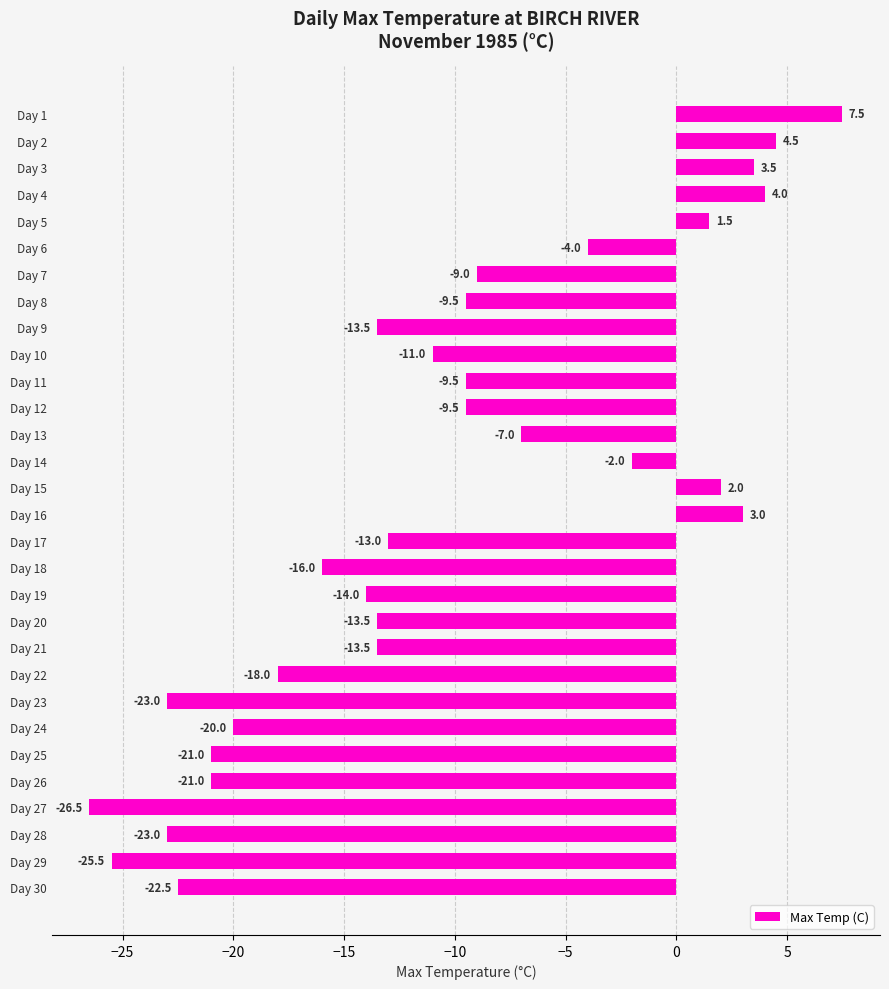

Reading bottom to top, list all the values displayed in this chart.

Day 30=-22.5	Day 29=-25.5	Day 28=-23.0	Day 27=-26.5	Day 26=-21.0	Day 25=-21.0	Day 24=-20.0	Day 23=-23.0	Day 22=-18.0	Day 21=-13.5	Day 20=-13.5	Day 19=-14.0	Day 18=-16.0	Day 17=-13.0	Day 16=3.0	Day 15=2.0	Day 14=-2.0	Day 13=-7.0	Day 12=-9.5	Day 11=-9.5	Day 10=-11.0	Day 9=-13.5	Day 8=-9.5	Day 7=-9.0	Day 6=-4.0	Day 5=1.5	Day 4=4.0	Day 3=3.5	Day 2=4.5	Day 1=7.5